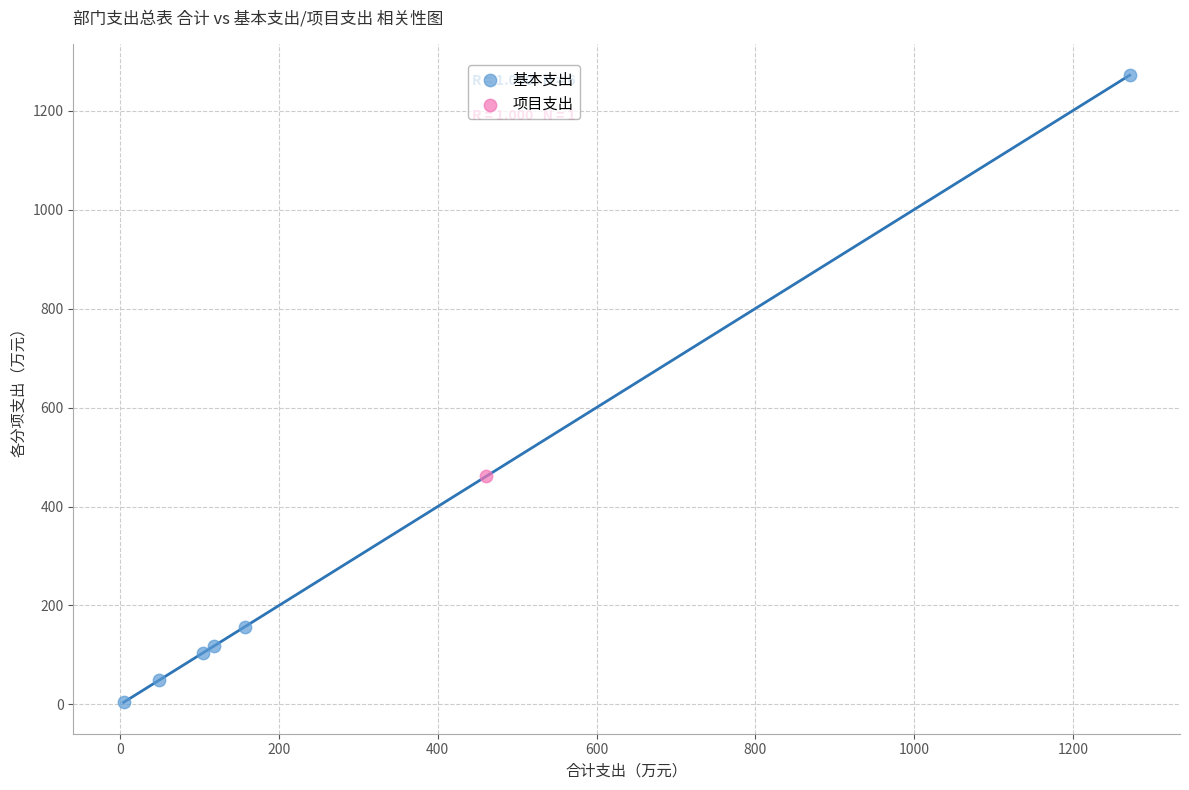

What are all the series names shown in the legend?

基本支出, 项目支出